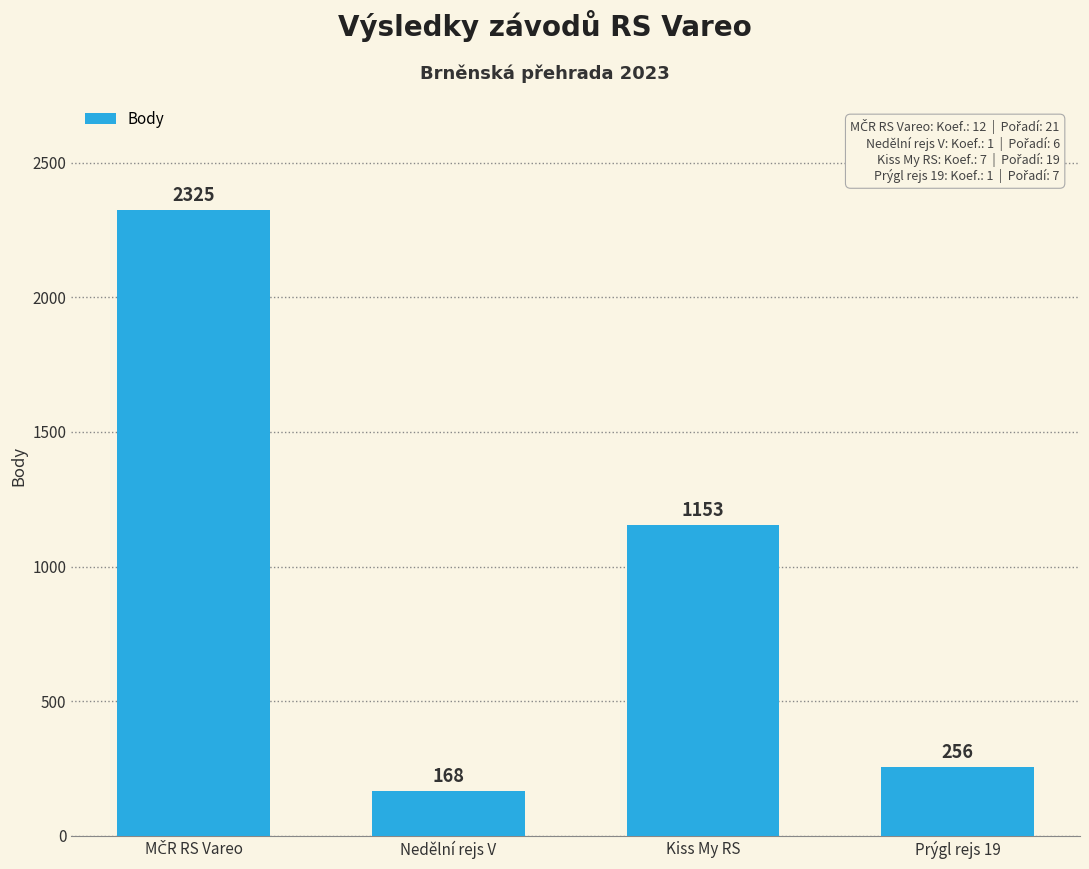

How many distinct data groups are displayed?

1